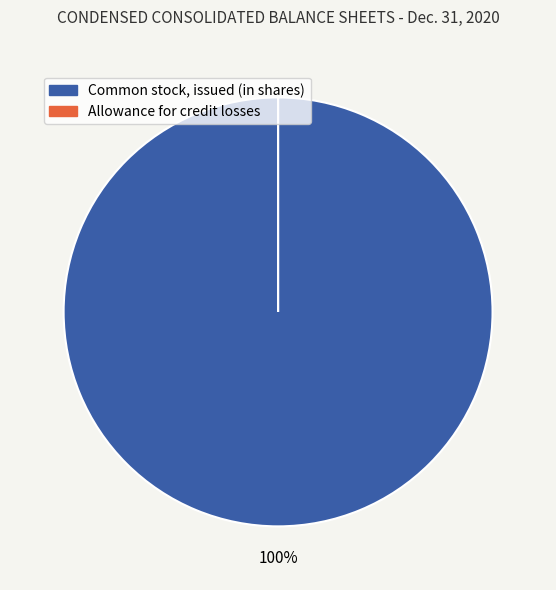

To the nearest percent, what is the average slice percentage?

50%